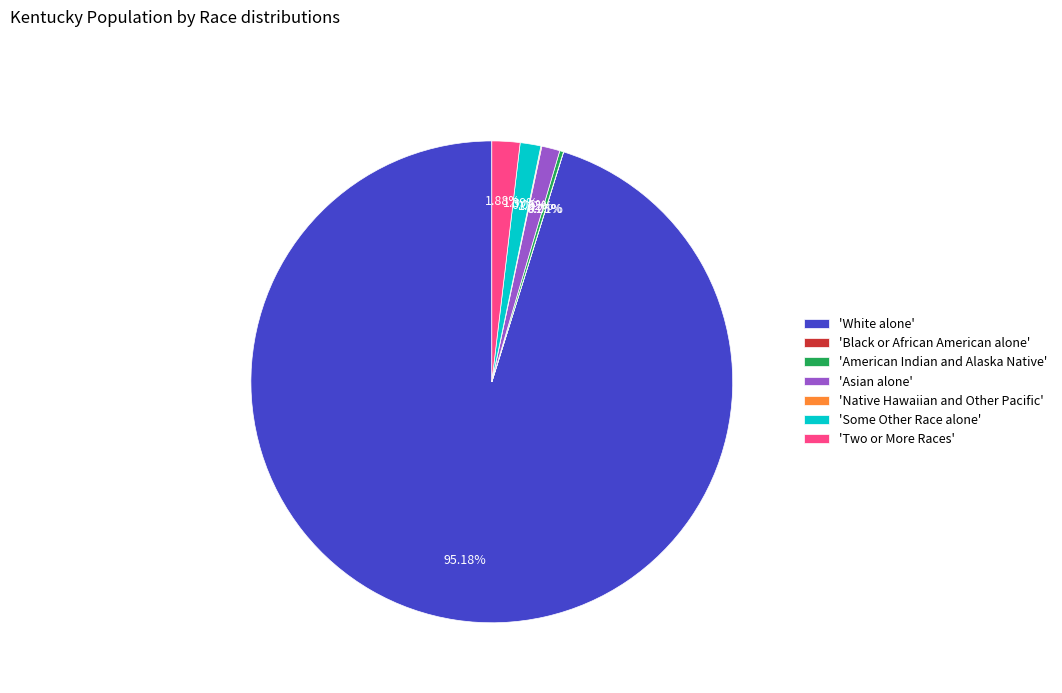

What is the largest slice in the pie chart?

'White alone'